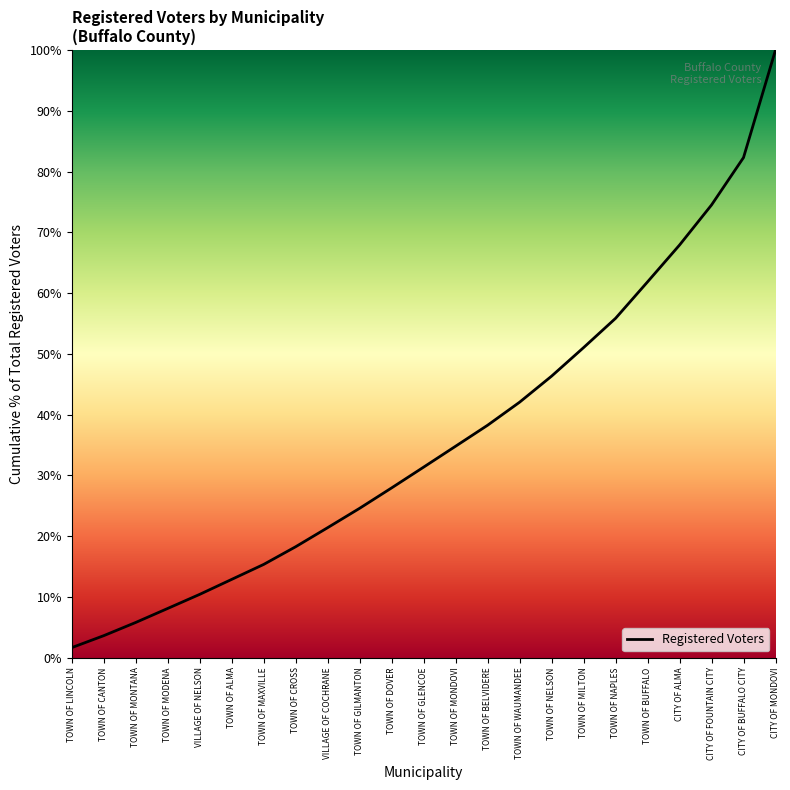

The value at TOWN OF GLENCOE is 54.7. True or false?

False